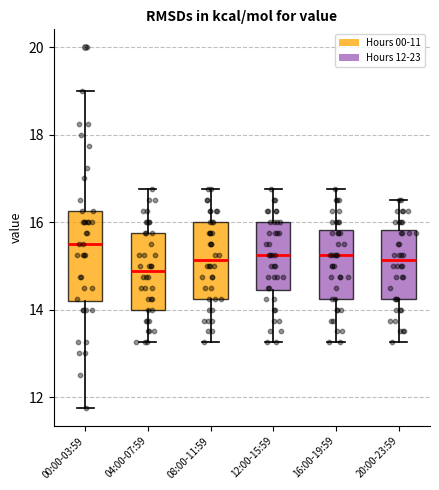

Reading left to right, read every box against the y-axis: the position of its median line, the range the box covers, and the ends of its whiskers. The values are not printed on the chart, so give them approximately, as read against the axis.

00:00-03:59: median 15.6, box 14.2 to 16.2, whiskers 11.8 to 19.0
04:00-07:59: median 14.8, box 14.0 to 15.8, whiskers 13.2 to 16.8
08:00-11:59: median 15.2, box 14.2 to 16.0, whiskers 13.2 to 16.8
12:00-15:59: median 15.2, box 14.4 to 16.0, whiskers 13.2 to 16.8
16:00-19:59: median 15.2, box 14.2 to 15.8, whiskers 13.2 to 16.8
20:00-23:59: median 15.2, box 14.2 to 15.8, whiskers 13.2 to 16.6